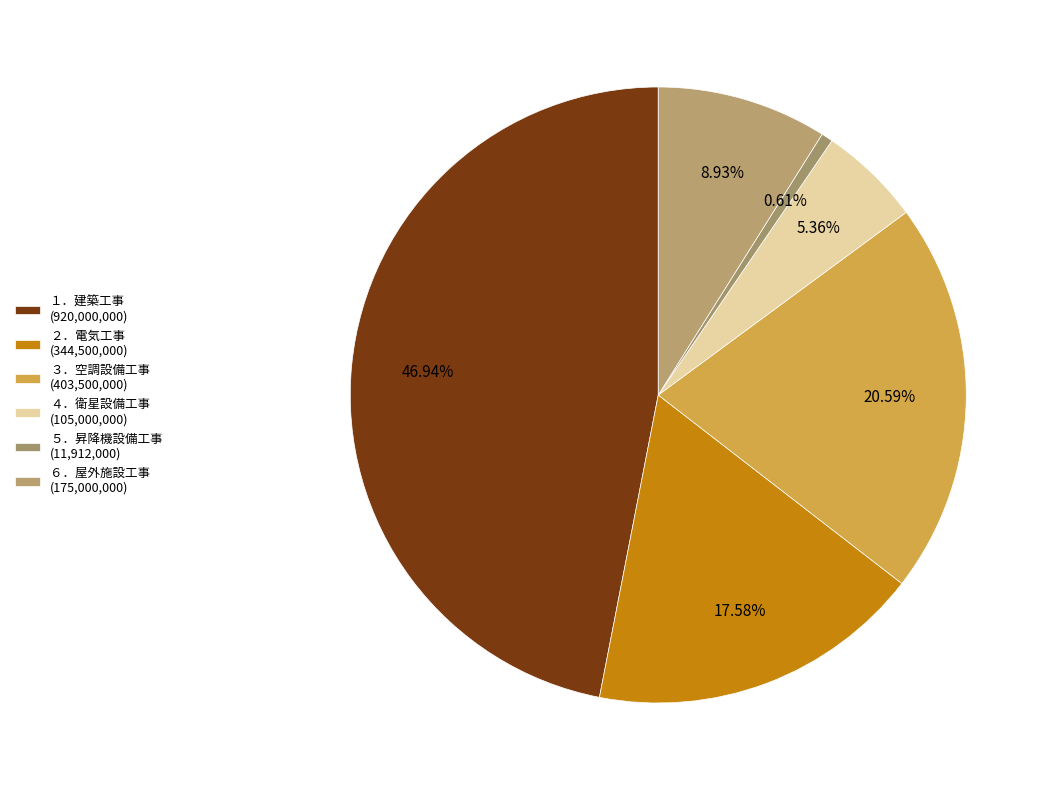

Is the sum of ２．電気工事 and ４．衛星設備工事 greater than half?

No